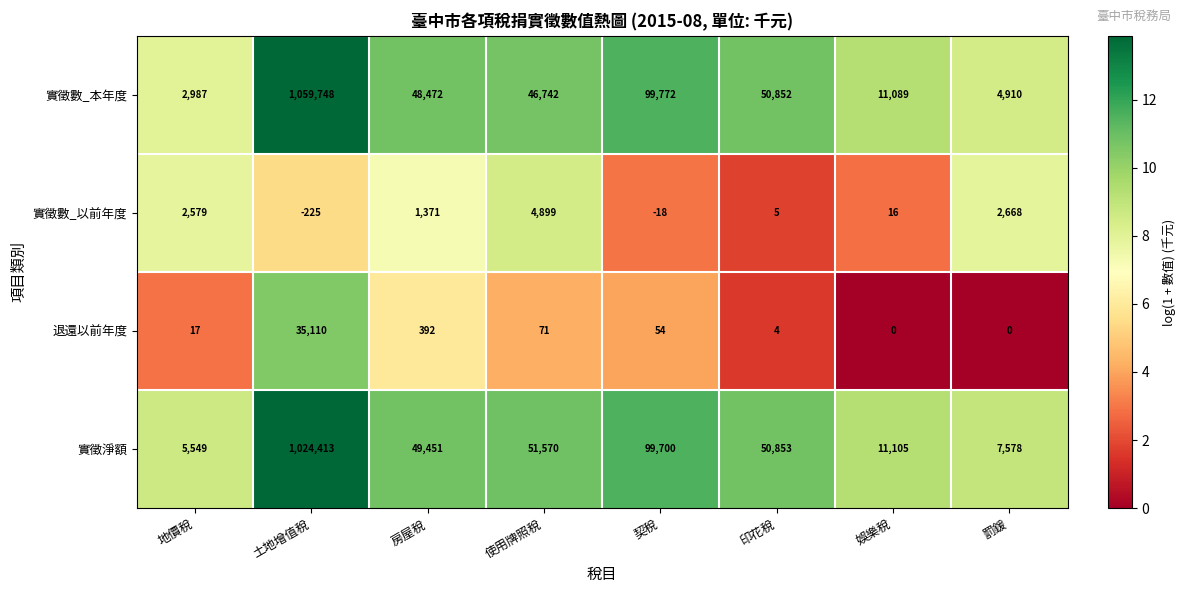

At which label does 實徵數_本年度 first exceed 48472?

土地增值稅